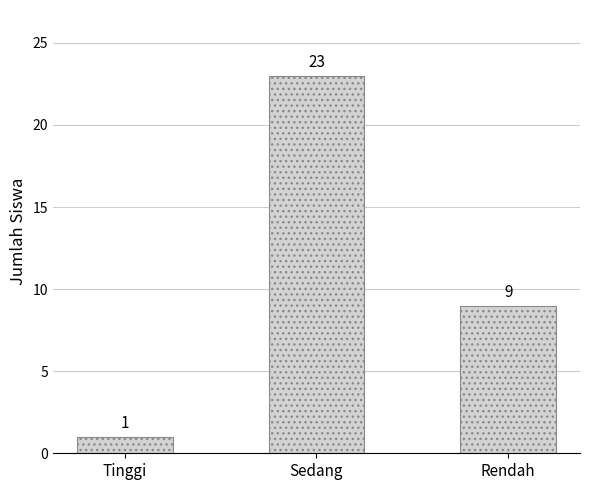

What is the sum of the values at Tinggi and Rendah?

10